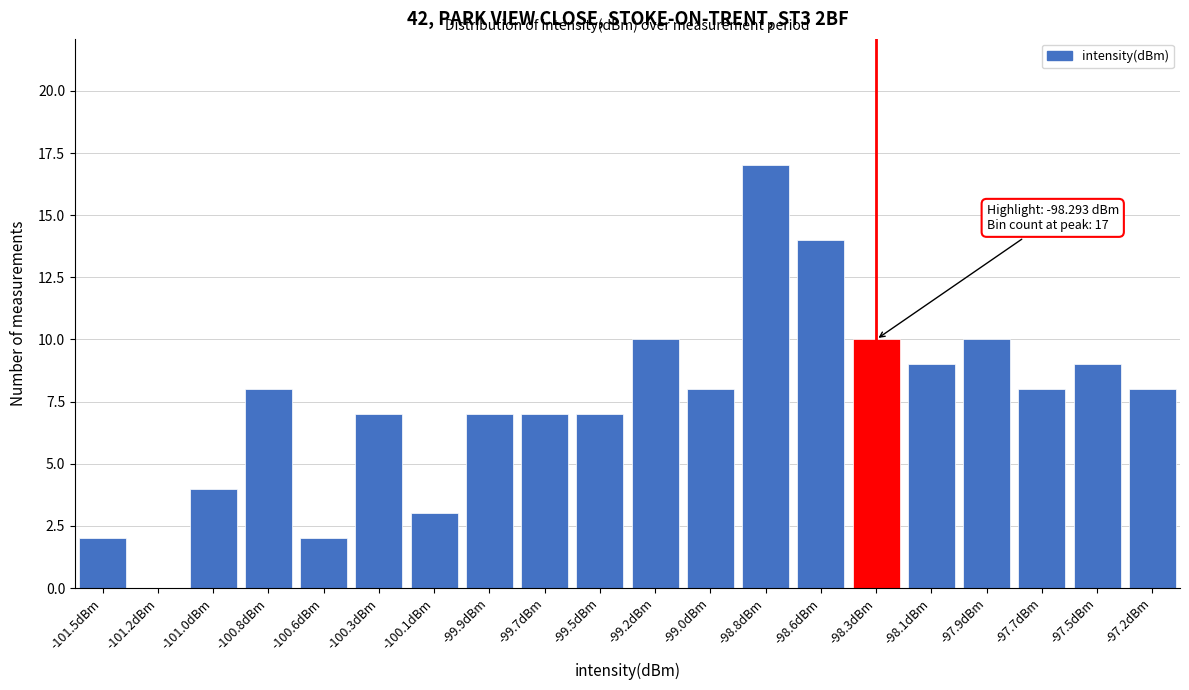

Reading left to right, list all the values displayed in this chart.

-101.5dBm=2	-101.2dBm=0	-101.0dBm=4	-100.8dBm=8	-100.6dBm=2	-100.3dBm=7	-100.1dBm=3	-99.9dBm=7	-99.7dBm=7	-99.5dBm=7	-99.2dBm=10	-99.0dBm=8	-98.8dBm=17	-98.6dBm=14	-98.3dBm=10	-98.1dBm=9	-97.9dBm=10	-97.7dBm=8	-97.5dBm=9	-97.2dBm=8